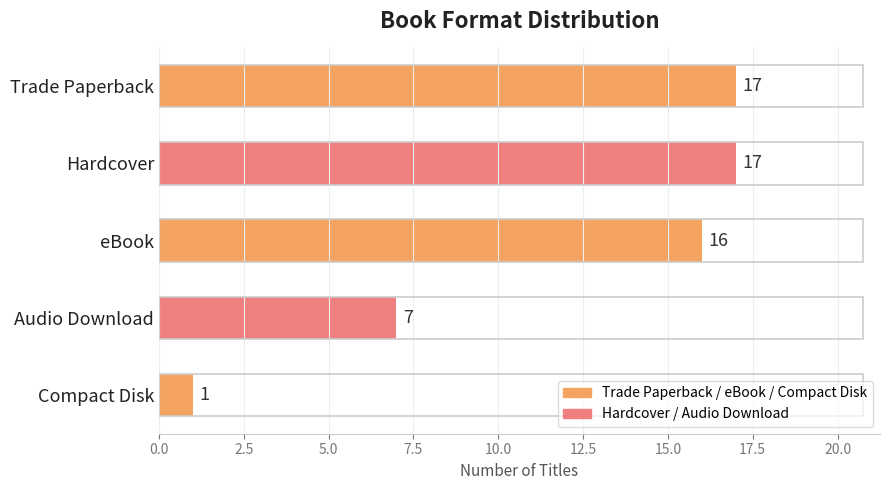

What position from the top is Compact Disk?

5